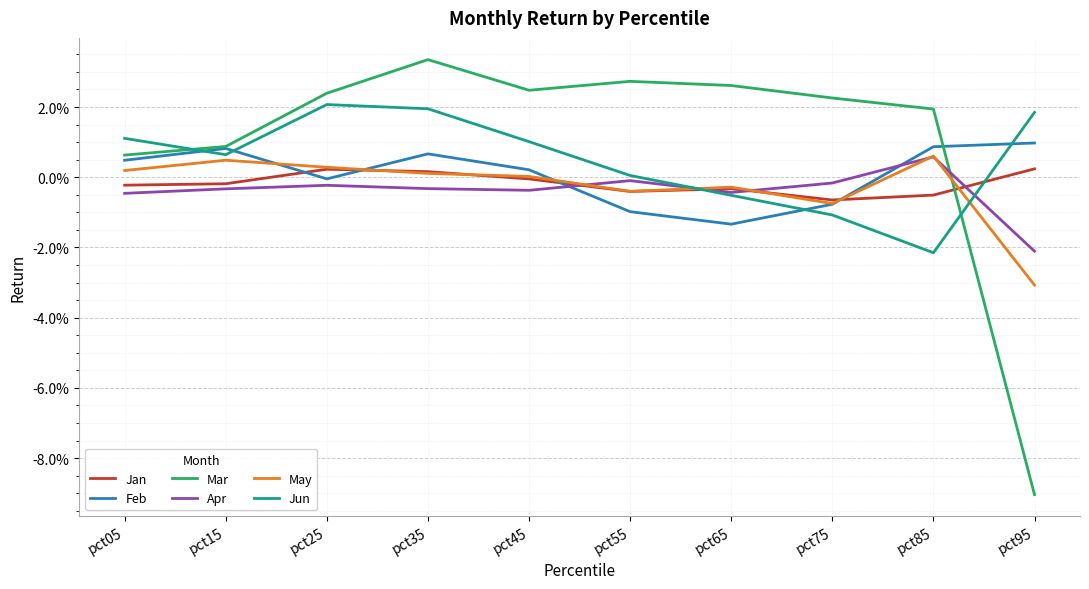

Which series has the largest range (max minus min)?

Mar